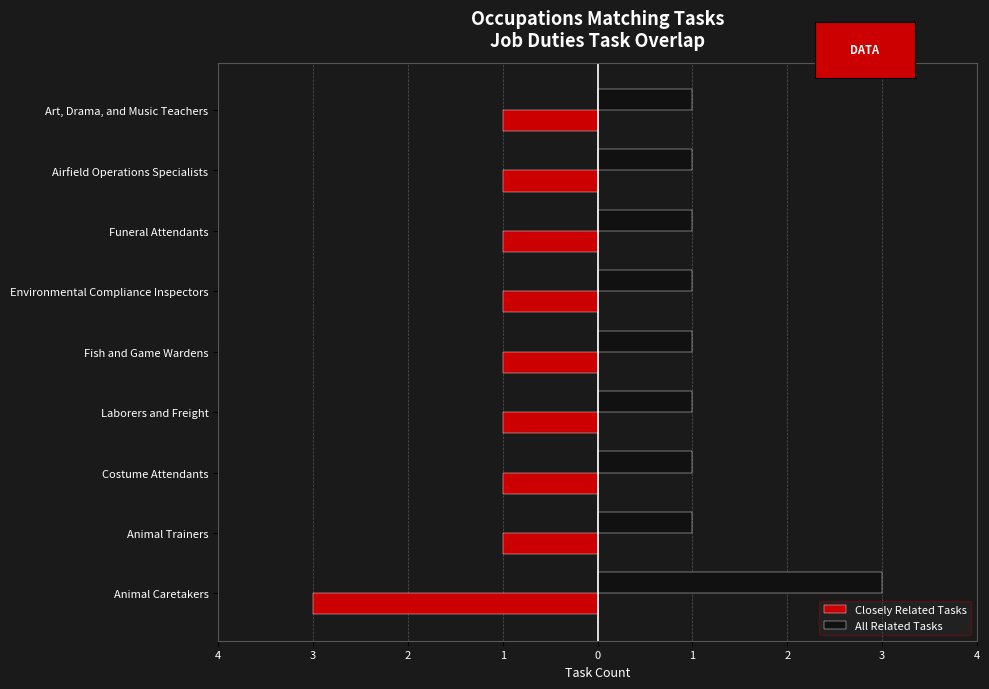

What are all the series names shown in the legend?

Closely Related Tasks, All Related Tasks